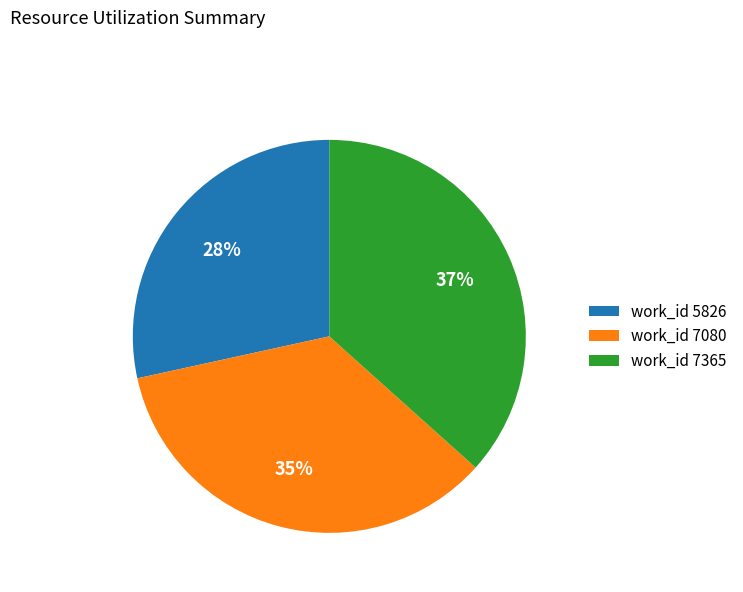

To the nearest percent, what is the difference between the work_id 7365 and work_id 7080 slice percentages?

2%